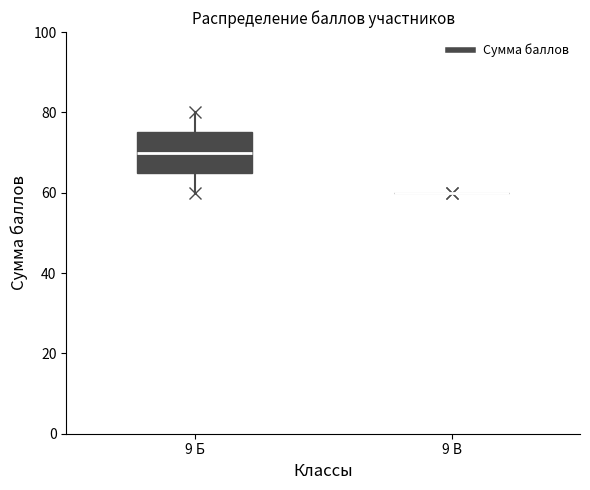

Where is the upper edge of the box for 9 Б on the y-axis? The values are not printed on the chart, so give them approximately, as read against the axis.

76